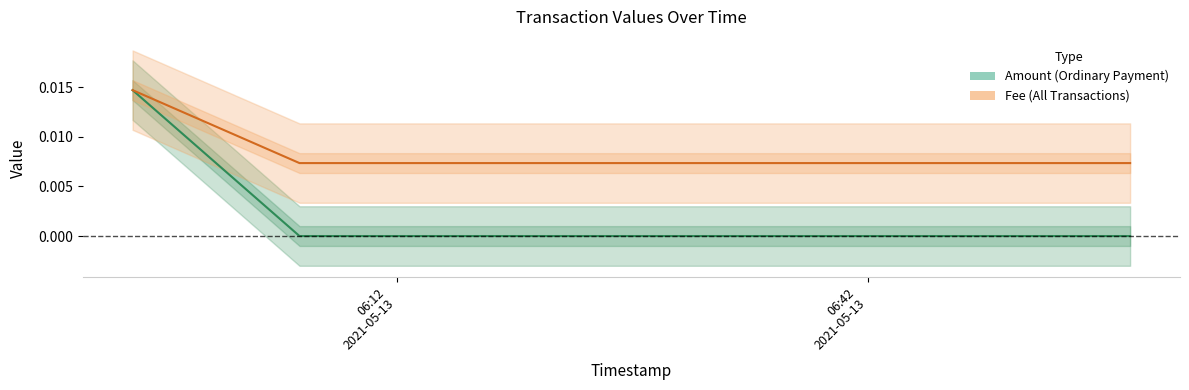

What position from the left is 06:42
2021-05-13?

2